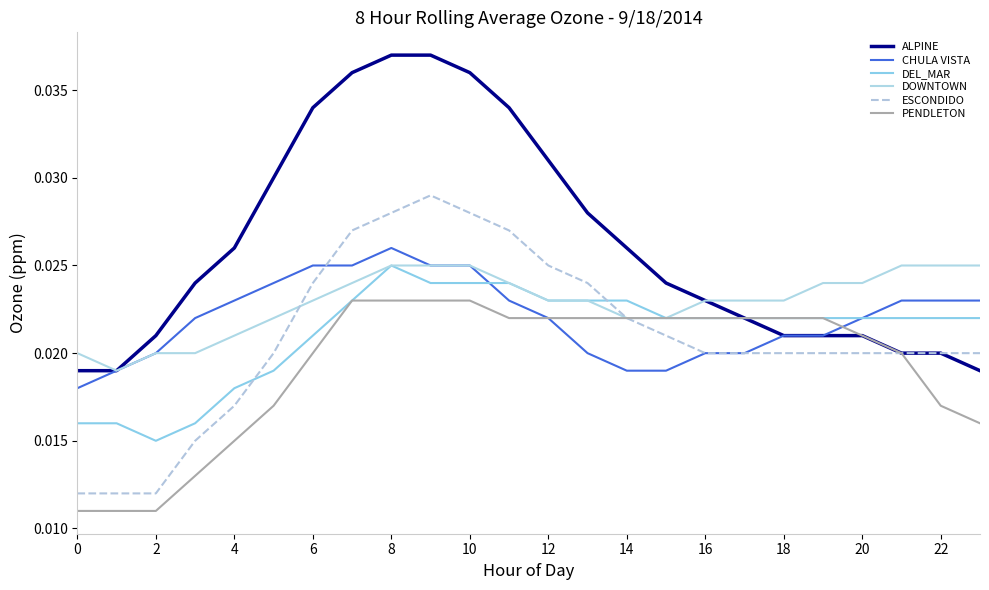

True or false: ESCONDIDO has more than 0 points higher than both neighbors.

True